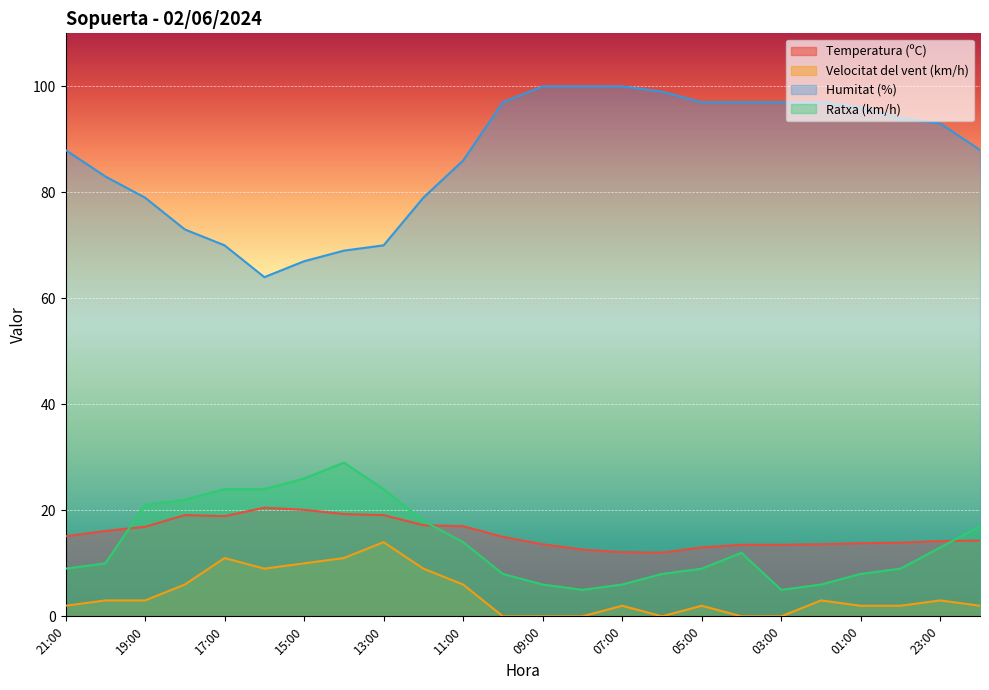

At how many categories does at least one series exceed 90?

12